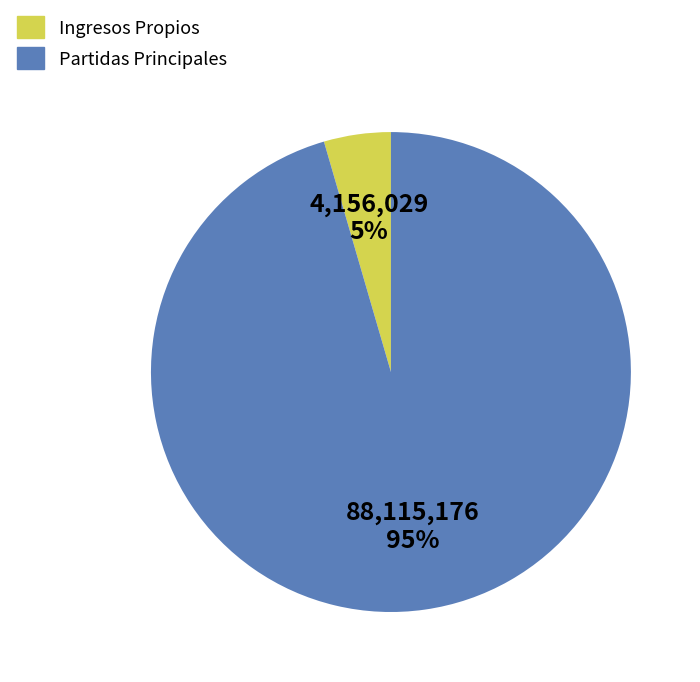

Between Partidas Principales and Ingresos Propios, which is larger?

Partidas Principales